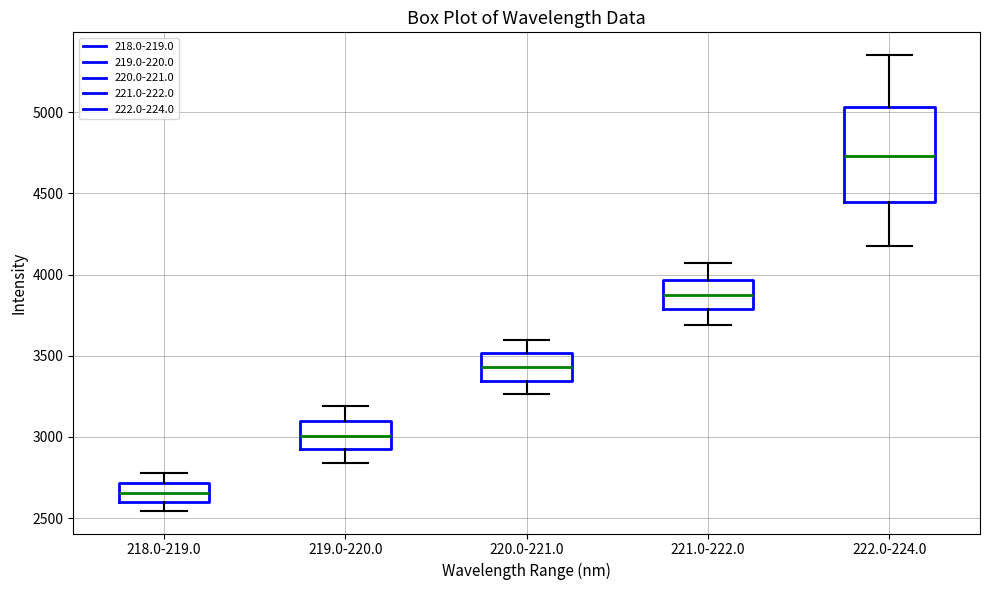

Reading left to right, transcribe this box plot: for each box, give where its median line is, the range the box spans, and where its two whiskers end, as read against the y-axis. The values are not printed on the chart, so give them approximately, as read against the axis.

218.0-219.0: median 2650, box 2600 to 2700, whiskers 2550 to 2800
219.0-220.0: median 3000, box 2900 to 3100, whiskers 2850 to 3200
220.0-221.0: median 3450, box 3350 to 3500, whiskers 3250 to 3600
221.0-222.0: median 3900, box 3800 to 3950, whiskers 3700 to 4050
222.0-224.0: median 4750, box 4450 to 5050, whiskers 4150 to 5350